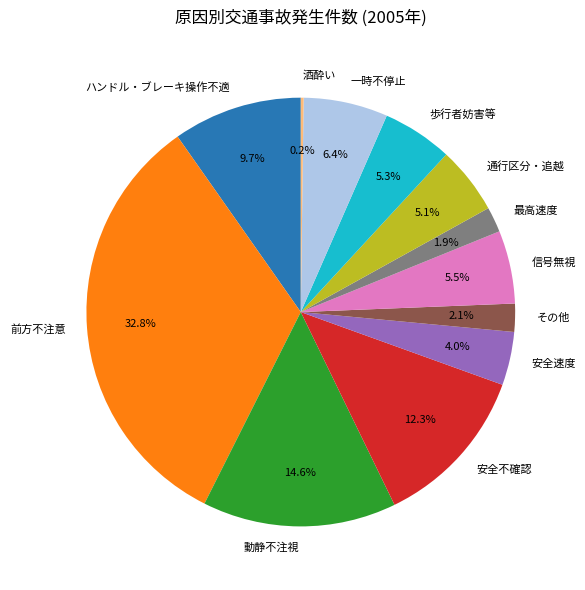

To the nearest percent, what percentage of the pie is 最高速度?

2%